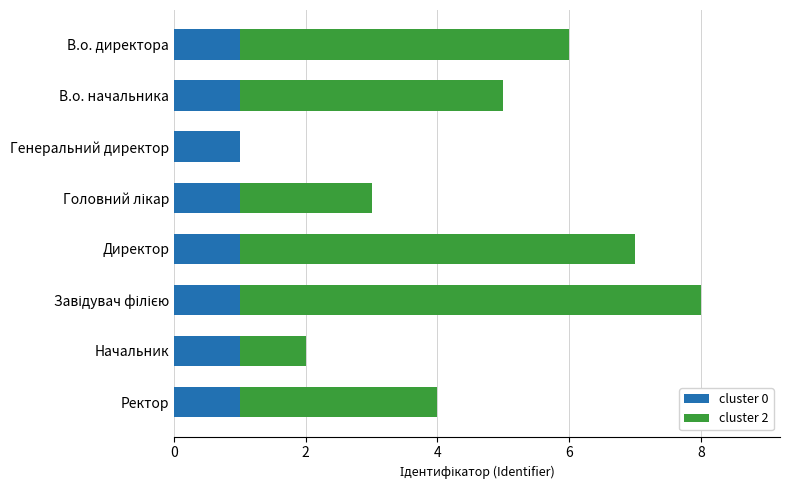

The value of cluster 0 at Начальник is 1. True or false?

True